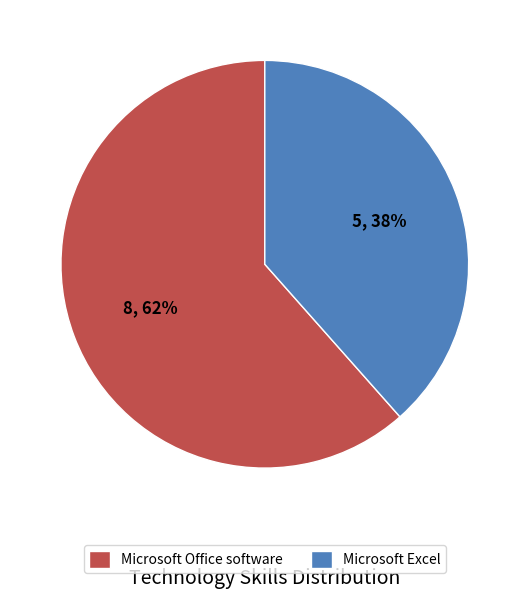

To the nearest percent, what is the combined percentage of Microsoft Office software and Microsoft Excel?

100%